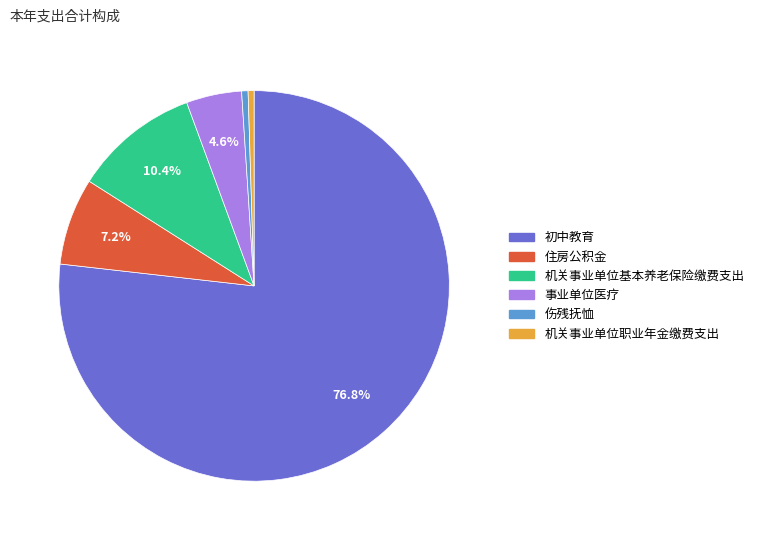

Does any single category account for the majority?

Yes